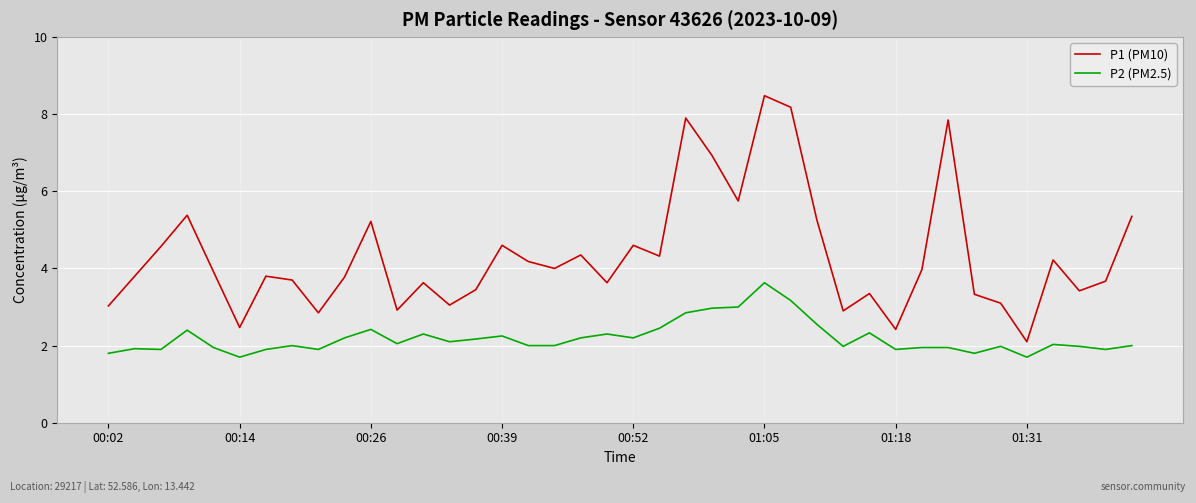

True or false: P1 (PM10) and P2 (PM2.5) cross at least once.

False